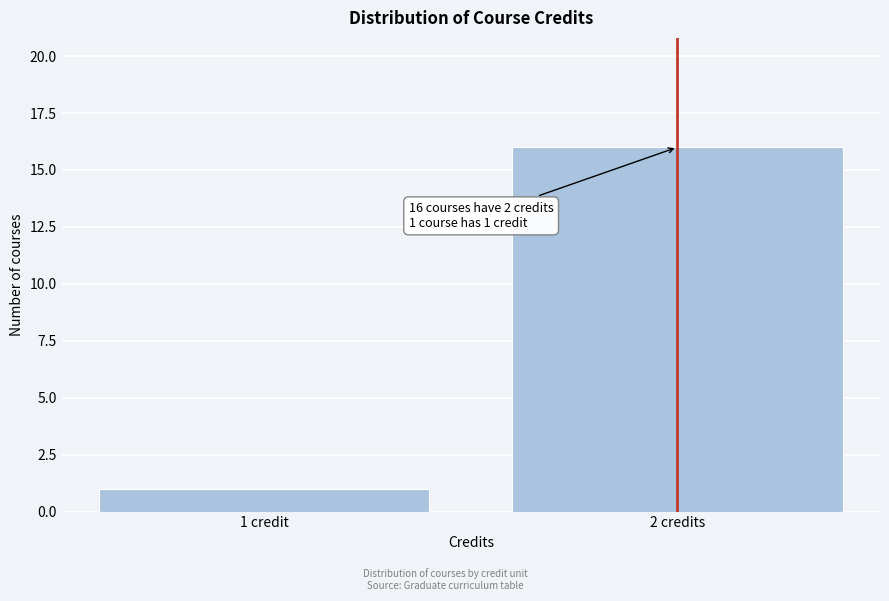

Reading left to right, transcribe all the data shown in this chart.

1 credit=1	2 credits=16